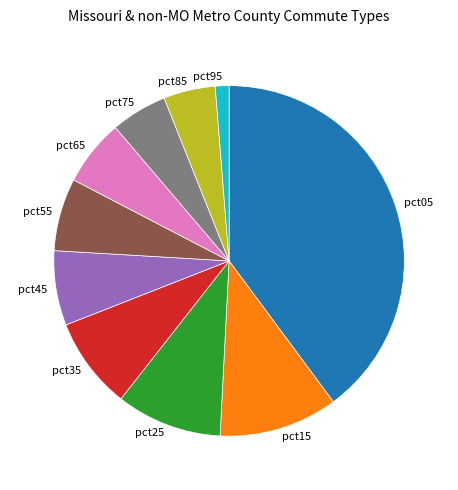

True or false: pct95 accounts for 1% of the total.

True